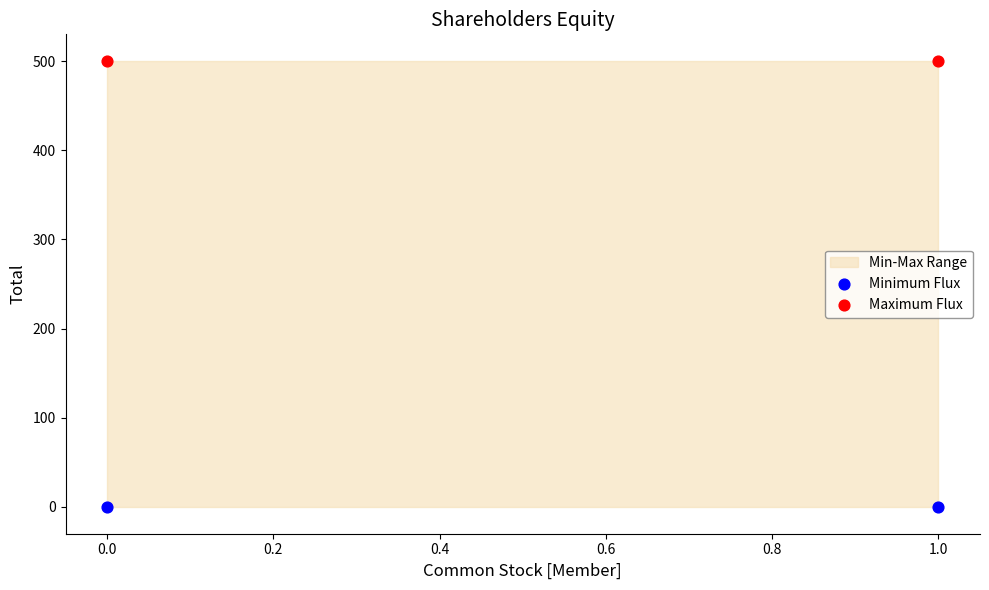

Across all data points, what is the average Y value?

250